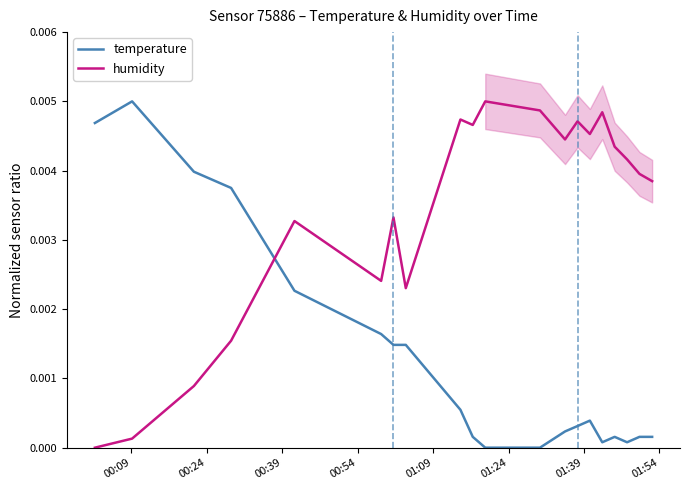

At how many categories does at least one series exceed 0?

20